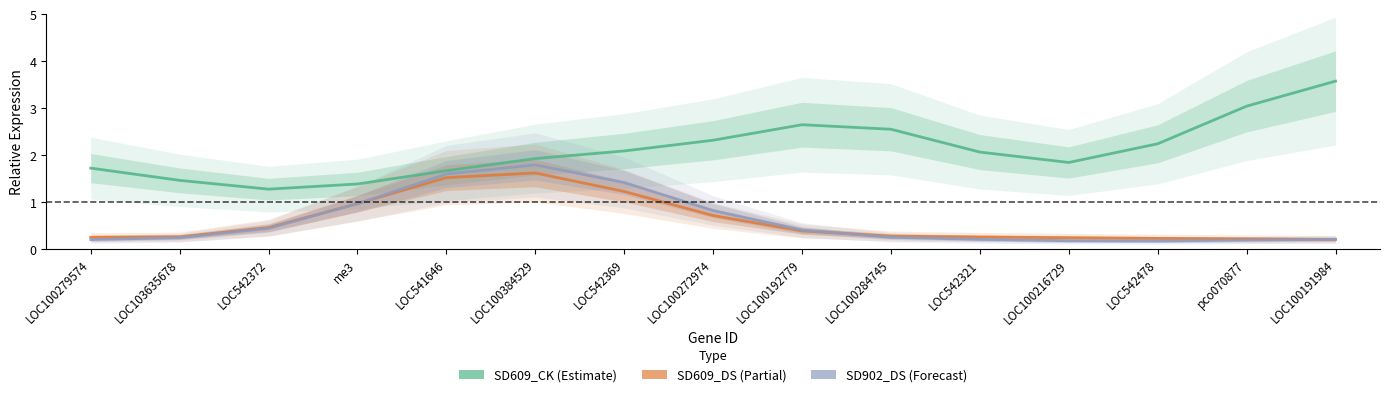

True or false: SD609_CK and SD902_DS intersect in this chart.

False